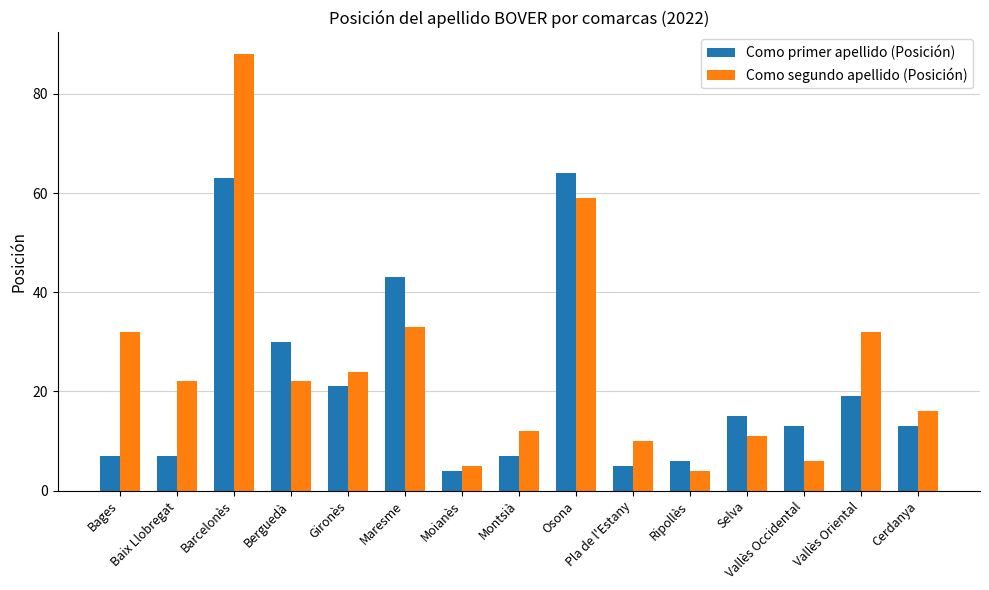

What is the lowest value of the Como primer apellido (Posición) series?

4